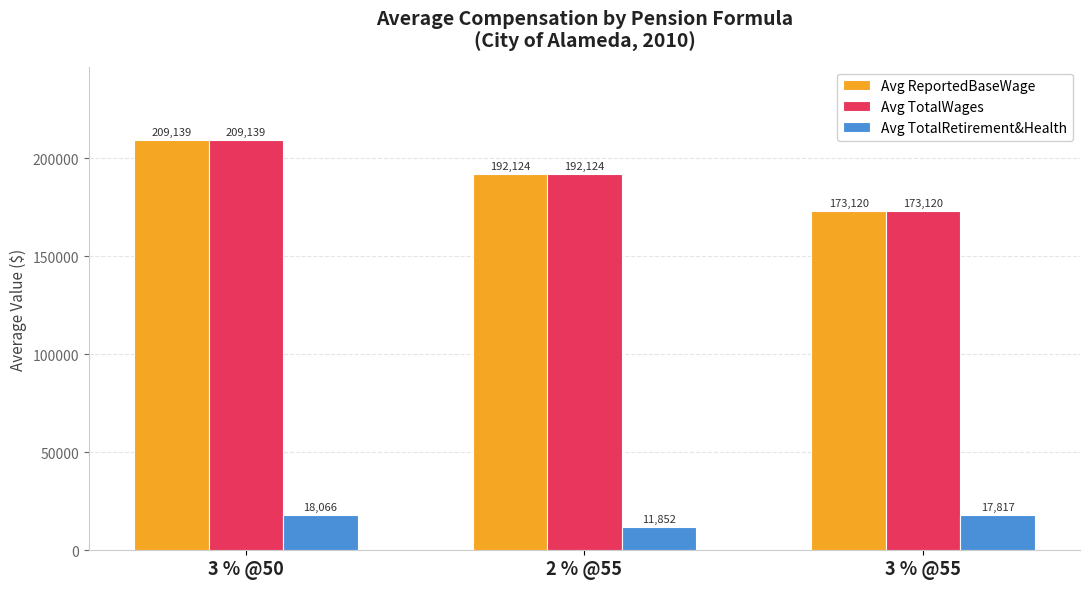

What is the label of the 3rd bar from the right?

3 % @50